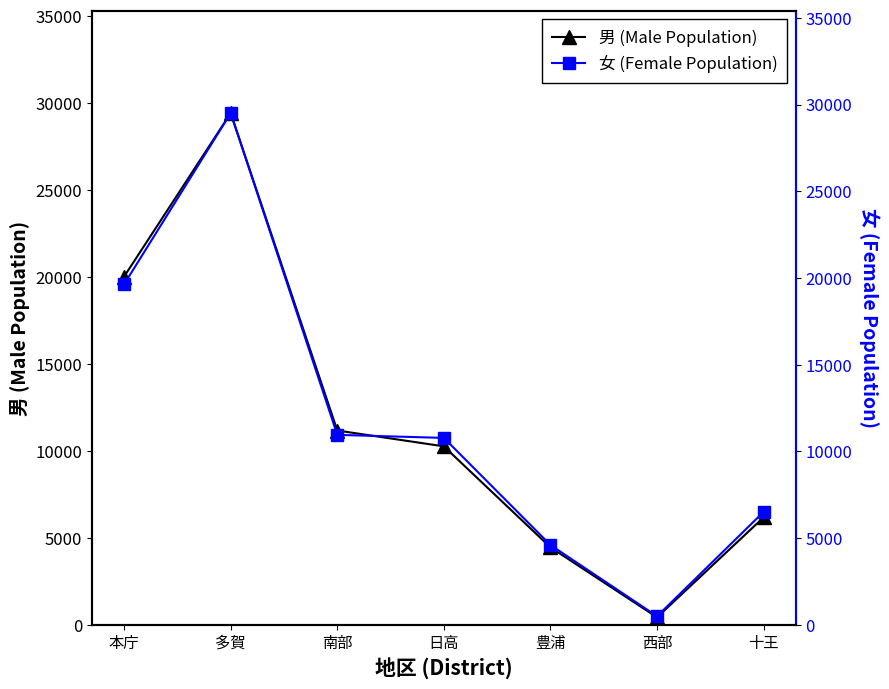

Rank the series by their average value, from lowest to highest.

男 (Male Population), 女 (Female Population)